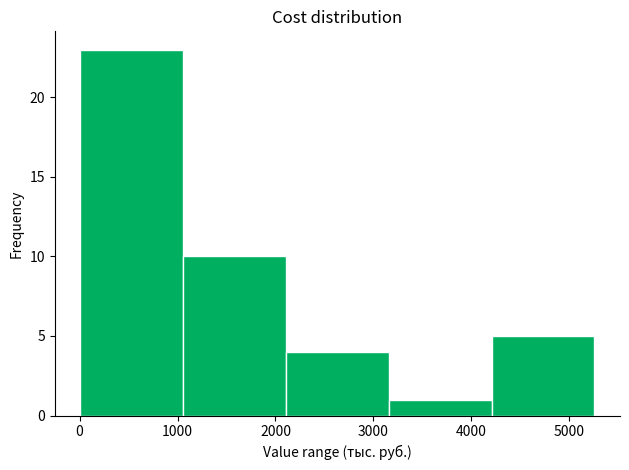

How tall is the bar that spans 0 to 1100 on the x-axis? Neither the bar edges nor the heights are printed on the chart, so give them approximately, as read against the axes.

23